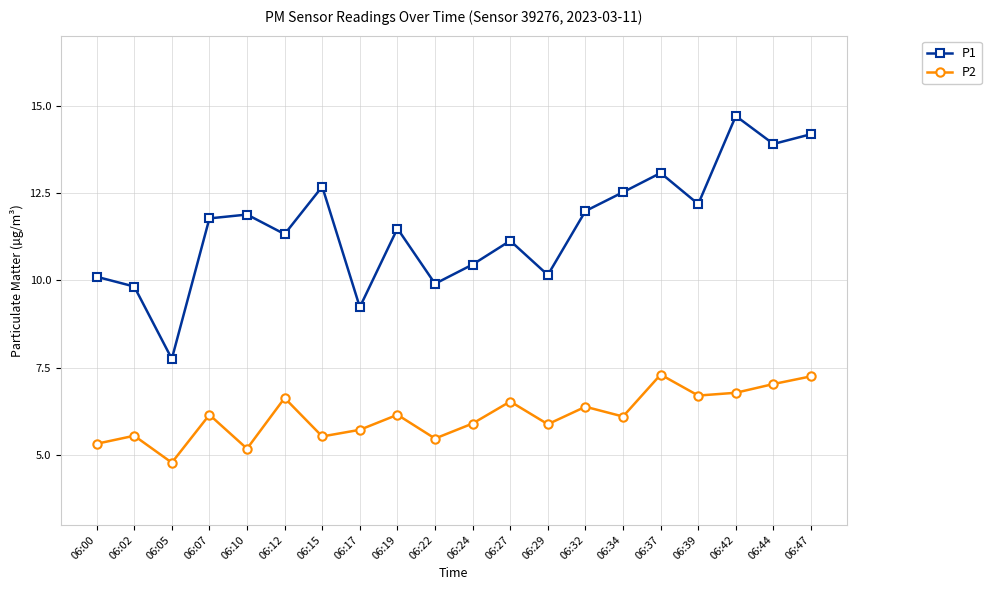

Read the P2 value at 06:44.

7.0